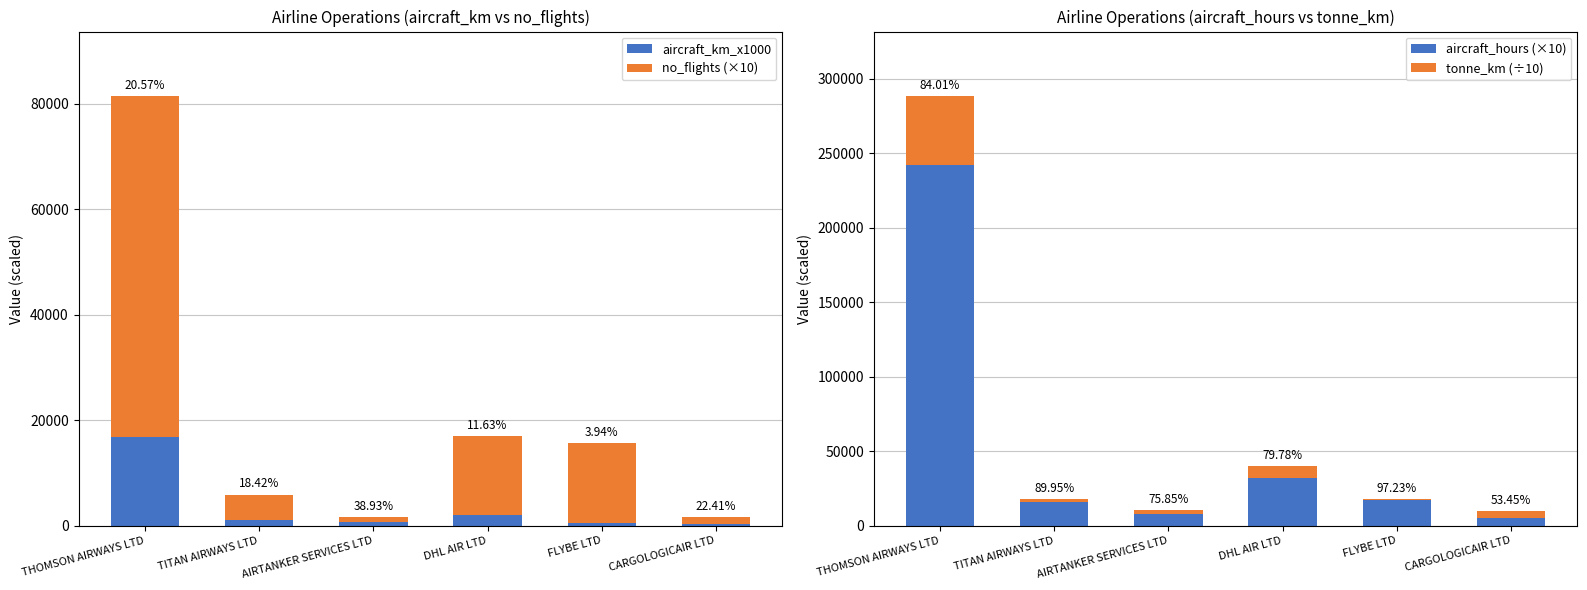

What position from the left is TITAN AIRWAYS LTD?

2